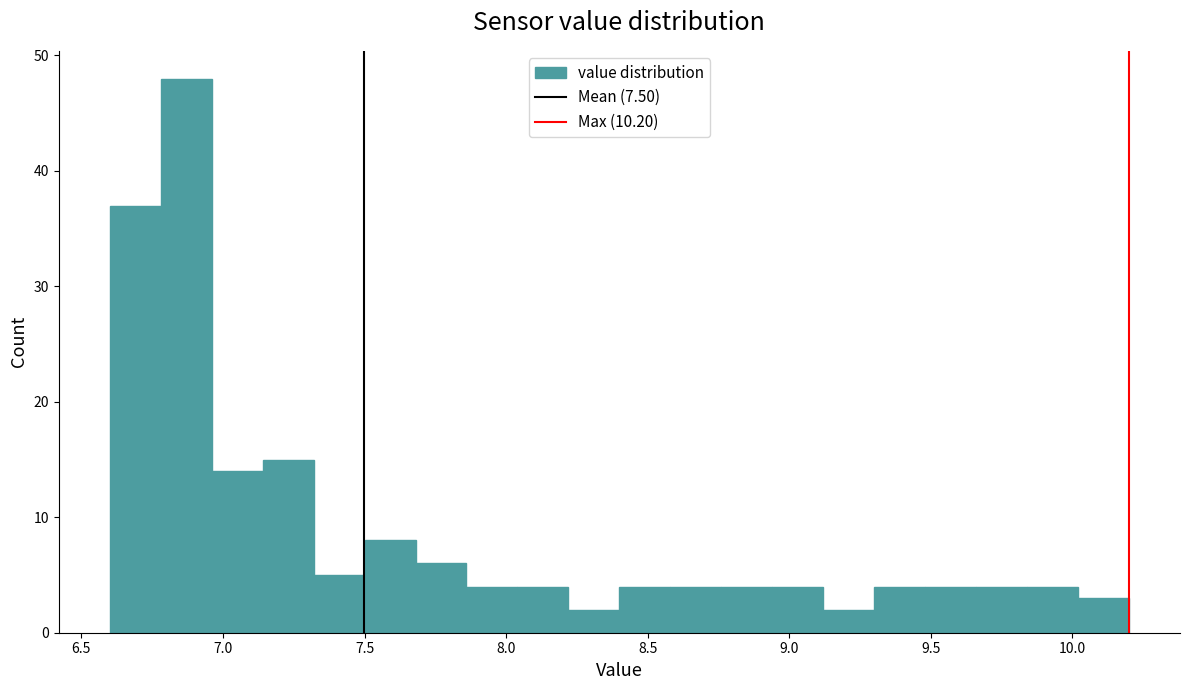

Read against the x-axis, roughly where is the centre of the tallest bar?

6.85